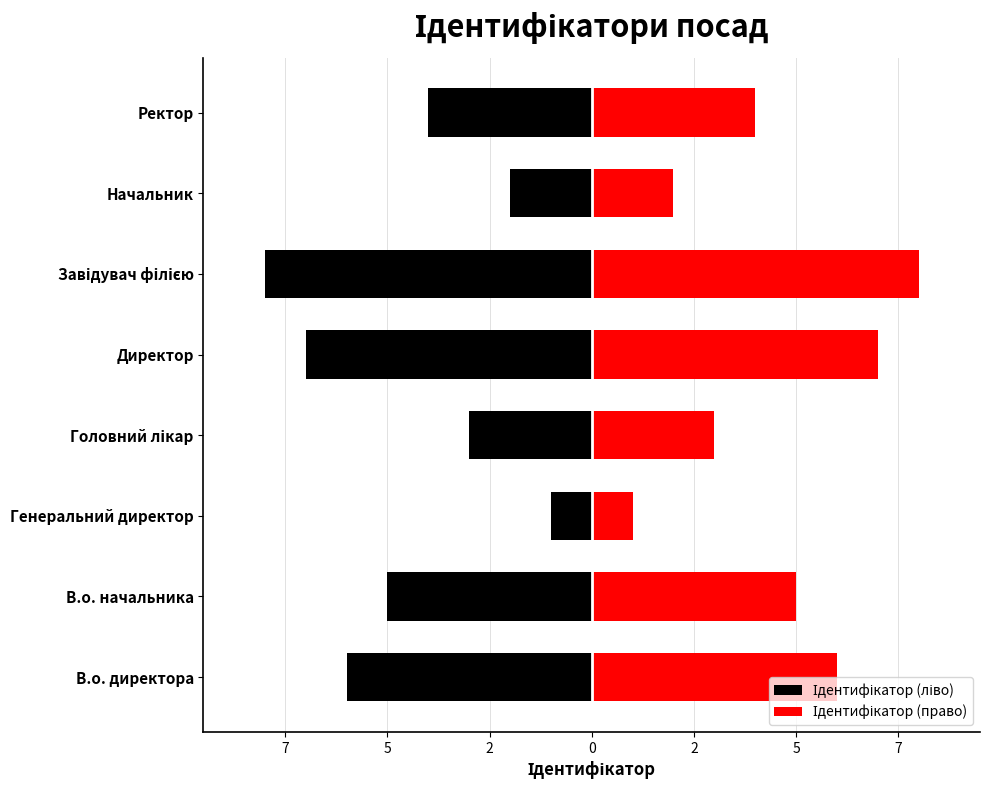

Which series has the largest total across all categories?

Ідентифікатор (право)